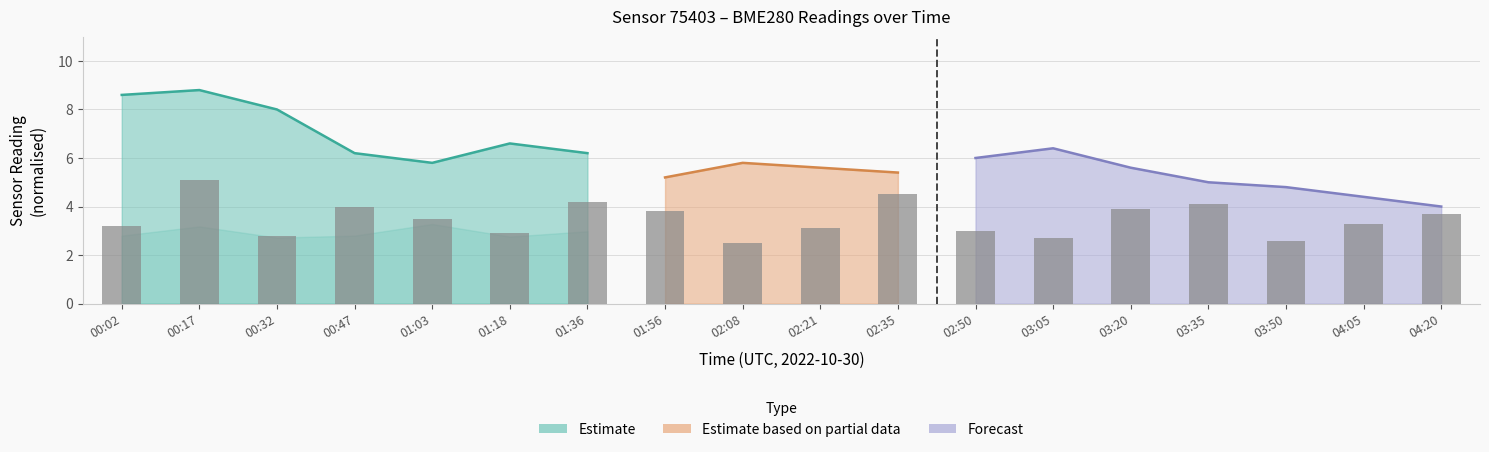

The value at 01:36 is 6.4. True or false?

False